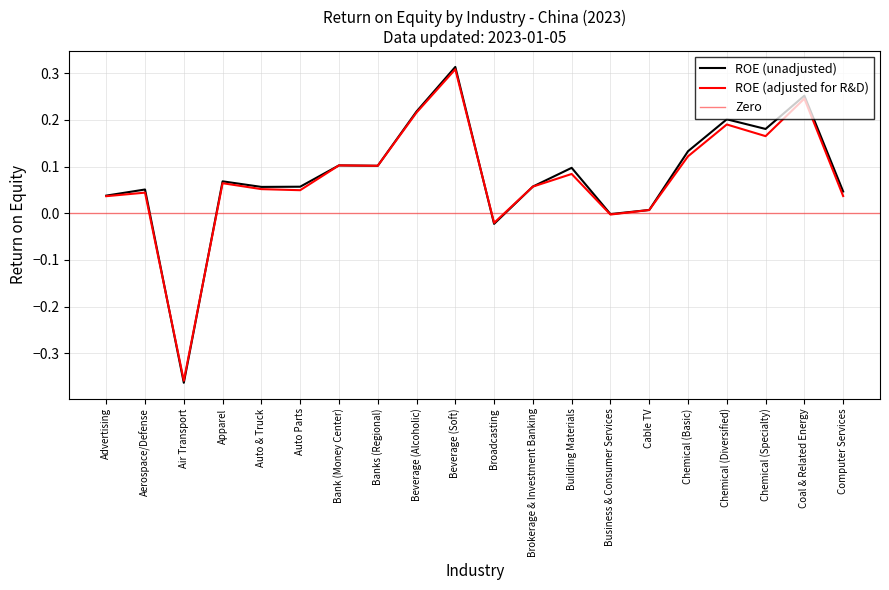

Where does the ROE (adjusted for R&D) series first go above 0?

Advertising